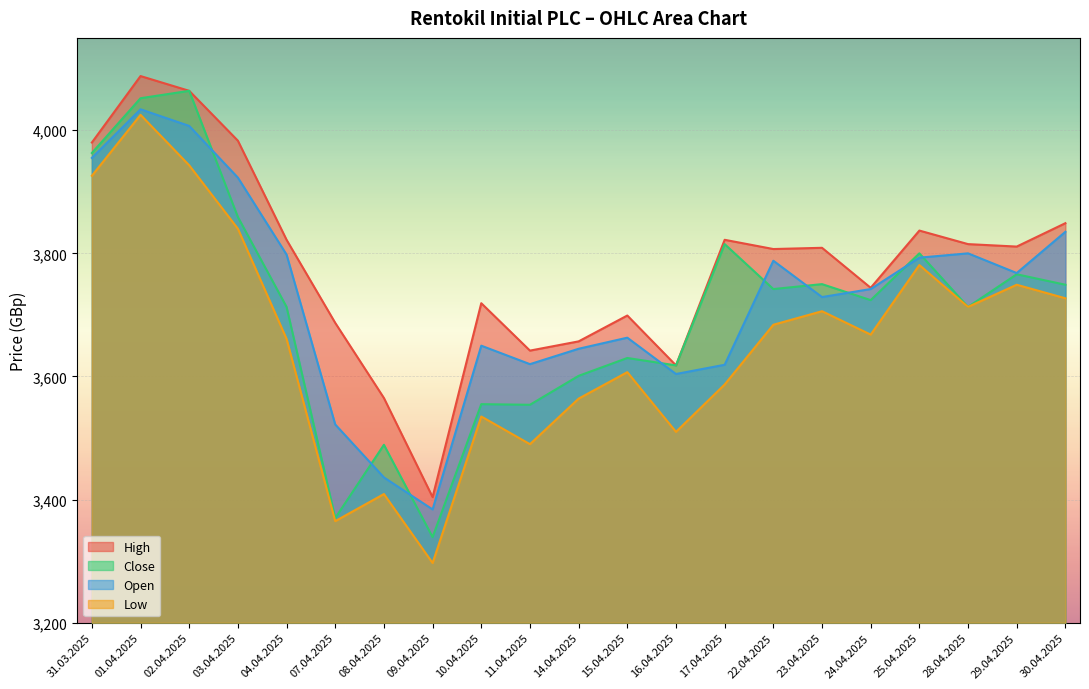

Reading left to right, extract all data points from this chart.

High: 3980	4088	4064	3983	3822	3687	3565	3404	3719	3642	3657	3699	3618	3822	3807	3809	3744	3837	3815	3811	3849
Close: 3963	4052	4064	3859	3713	3370	3489	3339	3555	3554	3601	3630	3618	3815	3742	3750	3724	3800	3713	3766	3749
Open: 3955	4034	4007	3923	3798	3522	3436	3384	3650	3620	3645	3663	3604	3619	3788	3729	3742	3793	3800	3768	3835
Low: 3926	4025	3943	3840	3661	3365	3409	3297	3535	3490	3564	3607	3510	3587	3684	3706	3668	3781	3713	3749	3727